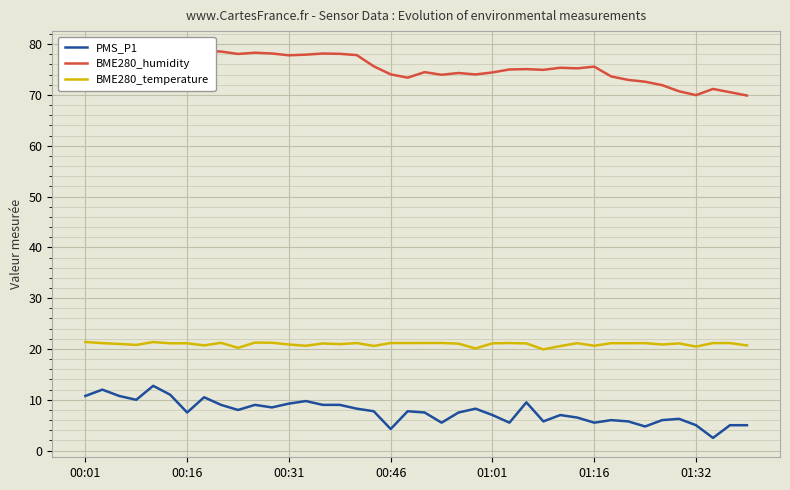

Rank the series by their maximum value, from highest to lowest.

BME280_humidity, BME280_temperature, PMS_P1